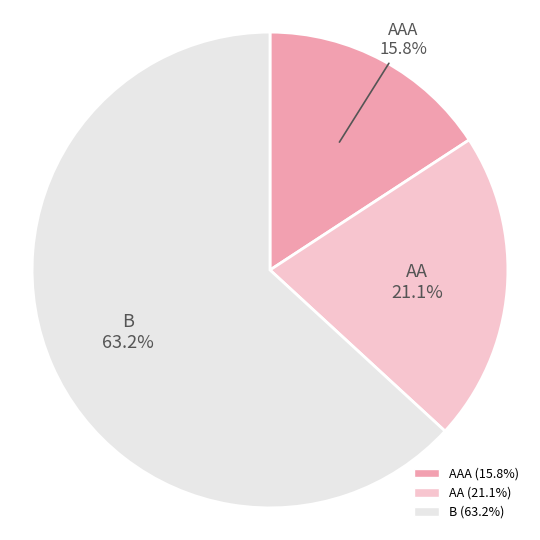

Does any single category account for the majority?

Yes